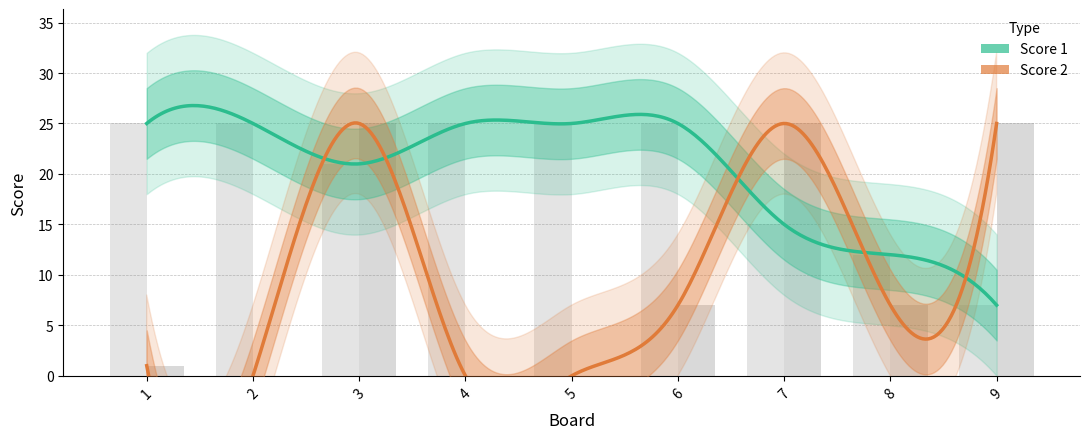

At which category does the chart reach its peak across all series?

1